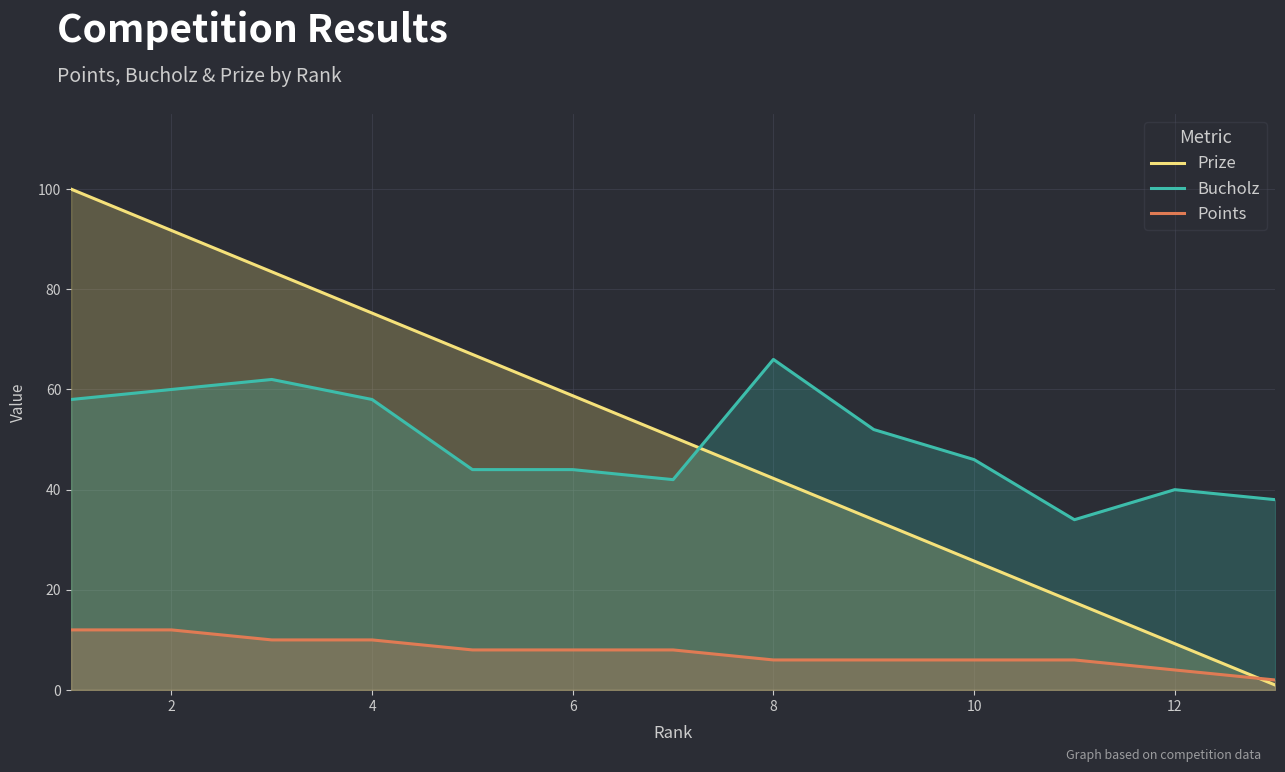

What is the total value across all series at 6?

110.8